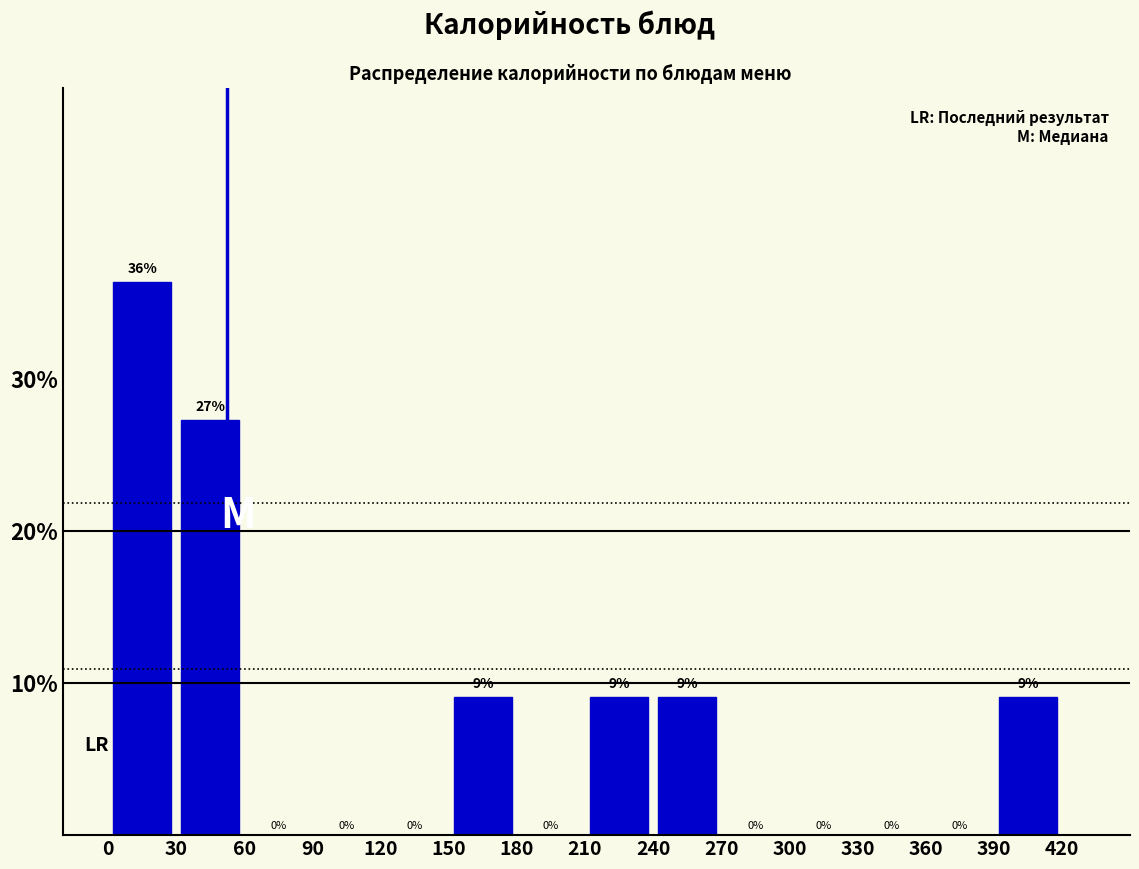

Over which range of the x-axis is the bar tallest?

0 to 30